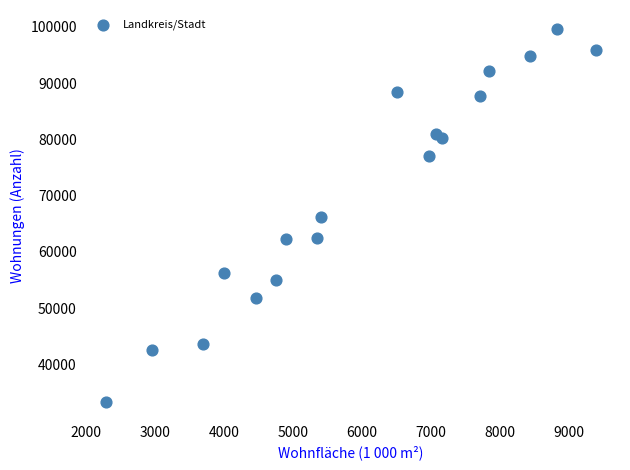

What is the range of Y values (max minus min)?

66335